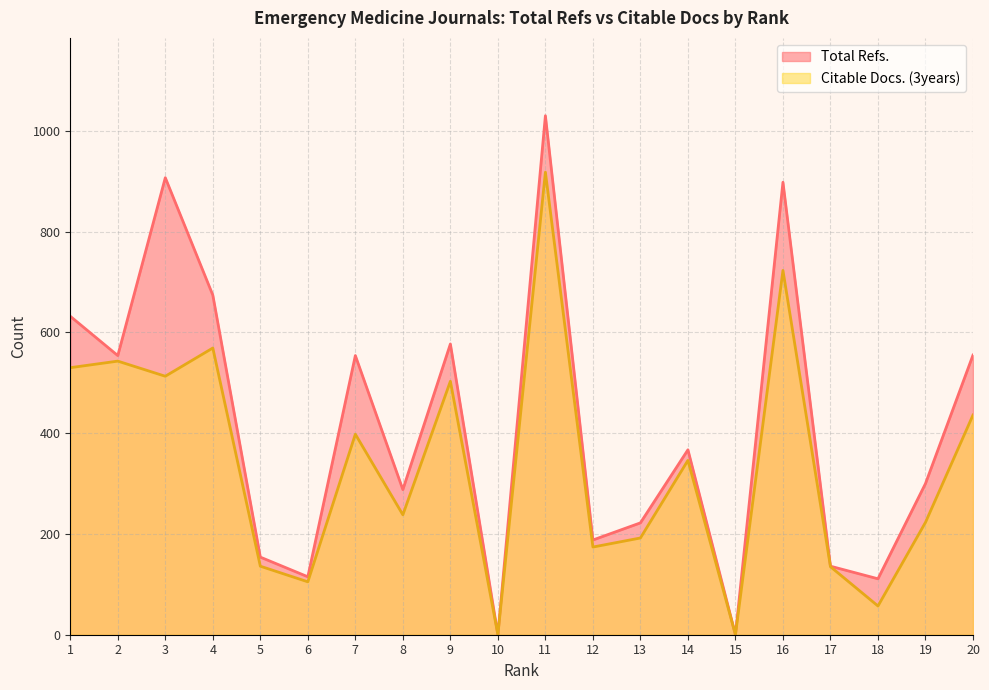

Where is the first local minimum for Total Refs.?

2